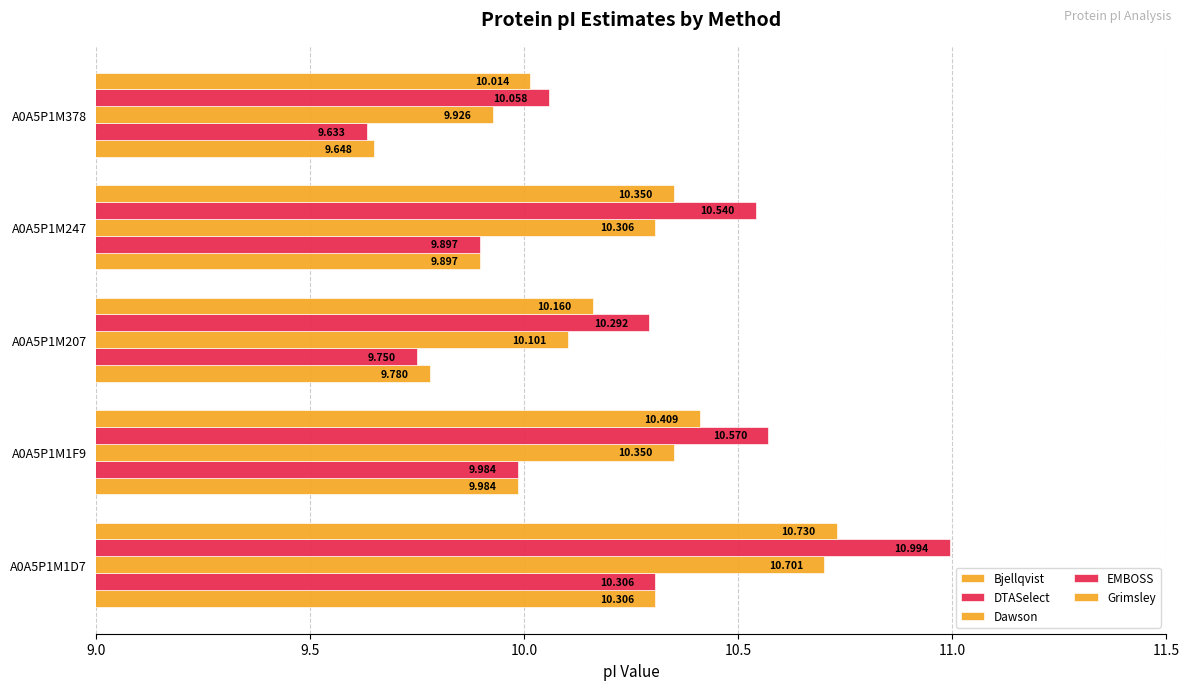

How many series are shown in this chart?

5